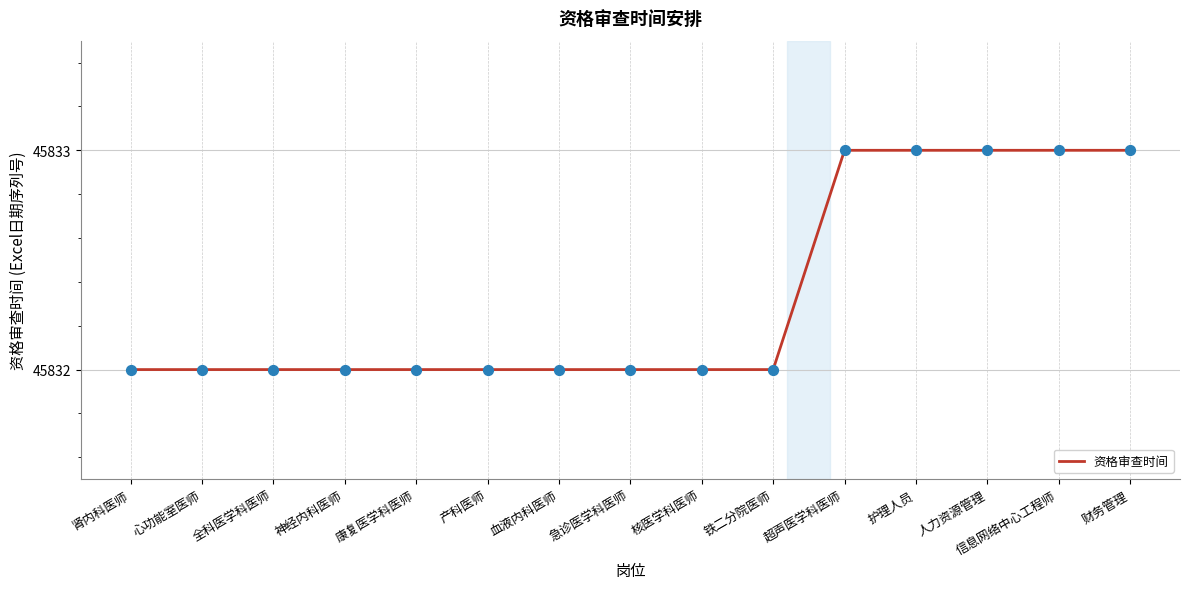

Approximately how many times larger is the value at 肾内科医师 compared to 护理人员?

1.0